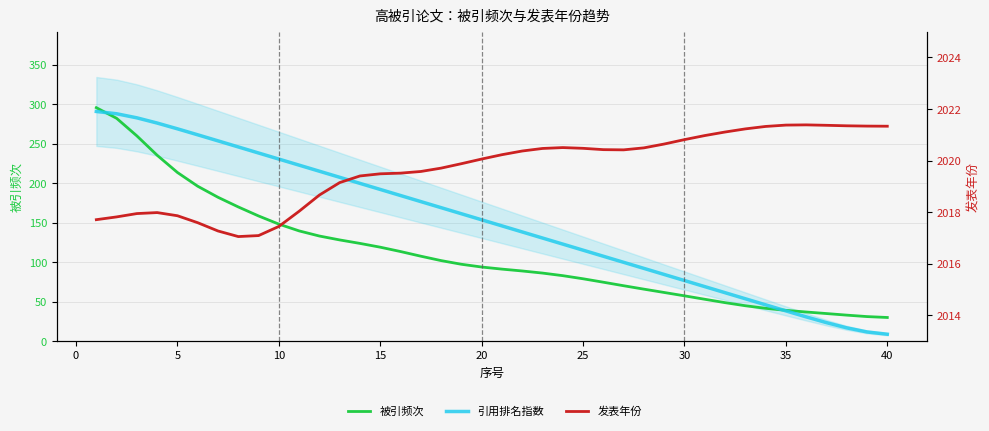

Reading right to left, transcribe all the data shown in this chart.

被引频次: 30.1	31.3	33.1	35.1	37.1	39.2	41.8	45.0	48.9	53.2	57.6	61.8	66.0	70.3	74.8	79.2	83.1	86.4	89.0	91.4	94.0	97.5	102.2	107.8	113.7	119.2	124.0	128.4	133.3	139.8	148.4	158.7	170.1	182.4	196.4	213.8	235.6	260.1	282.4	295.9
引用排名指数: 8.9	11.8	17.0	23.6	30.9	38.5	46.2	53.8	61.5	69.2	76.9	84.6	92.3	100.0	107.7	115.4	123.1	130.8	138.5	146.2	153.8	161.5	169.2	176.9	184.6	192.3	200.0	207.7	215.4	223.1	230.8	238.5	246.2	253.8	261.5	269.1	276.4	283.0	288.2	291.1
发表年份: 2021.3	2021.3	2021.4	2021.4	2021.4	2021.4	2021.3	2021.2	2021.1	2021.0	2020.8	2020.6	2020.5	2020.4	2020.4	2020.5	2020.5	2020.5	2020.4	2020.2	2020.1	2019.9	2019.7	2019.6	2019.5	2019.5	2019.4	2019.2	2018.7	2018.0	2017.5	2017.1	2017.1	2017.3	2017.6	2017.9	2018.0	2017.9	2017.8	2017.7